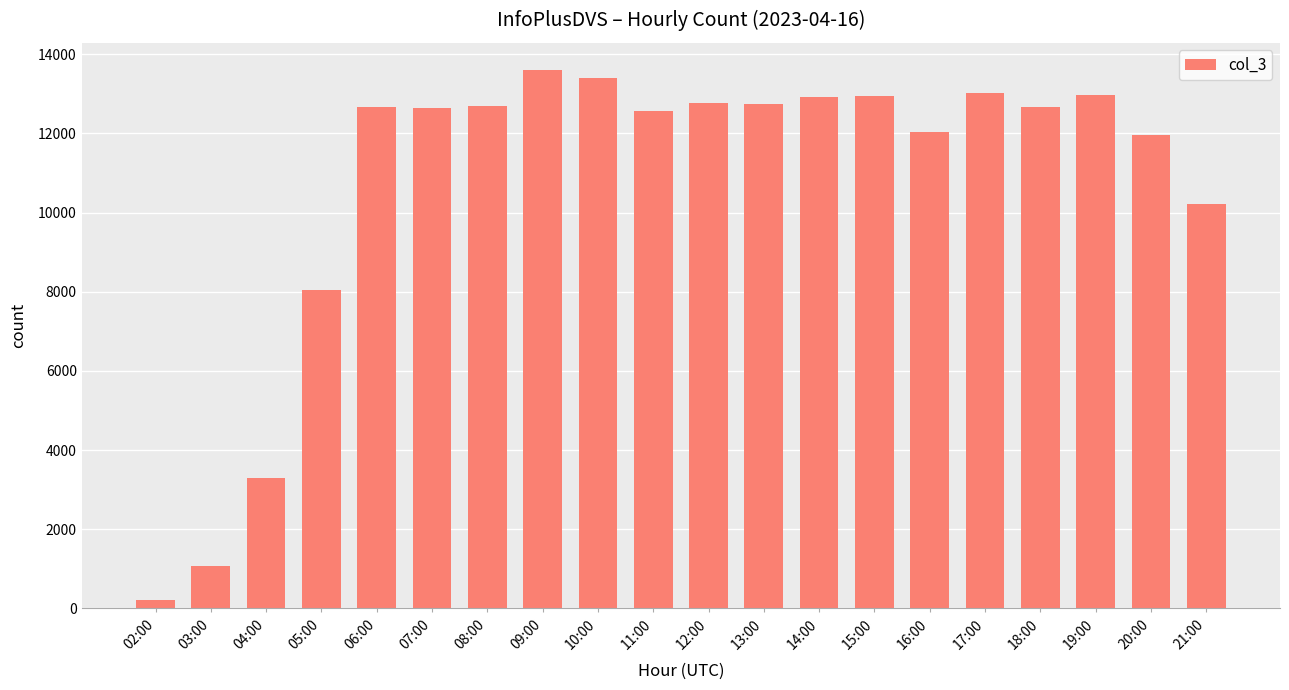

What is the value of the 9th bar from the left?

13403